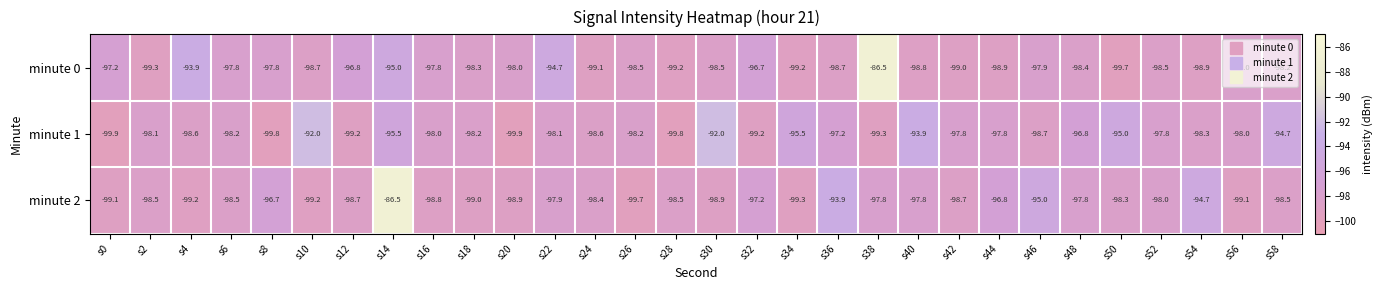

Rank the series by their average value, from lowest to highest.

minute 2, minute 0, minute 1